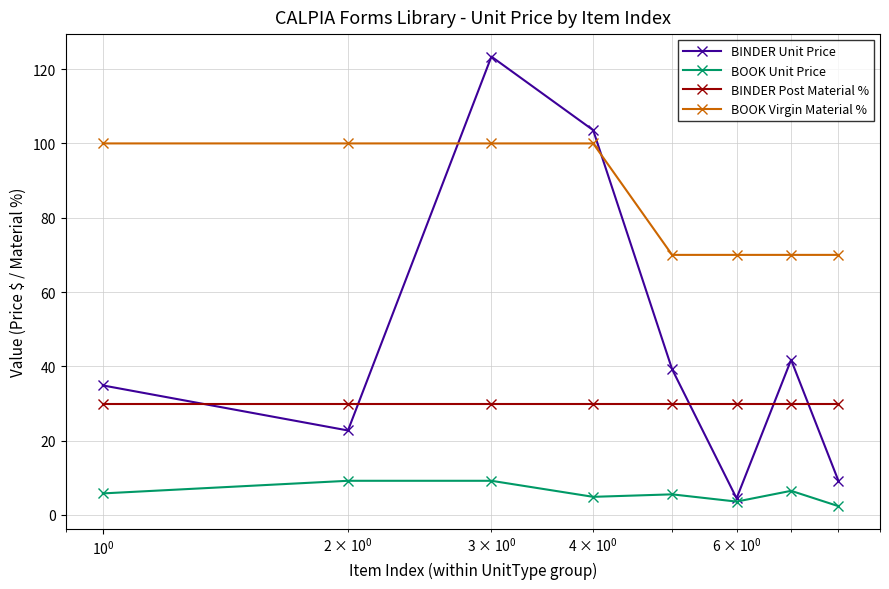

What is the difference between the maximum and minimum values in the BOOK Virgin Material % series?

30.0